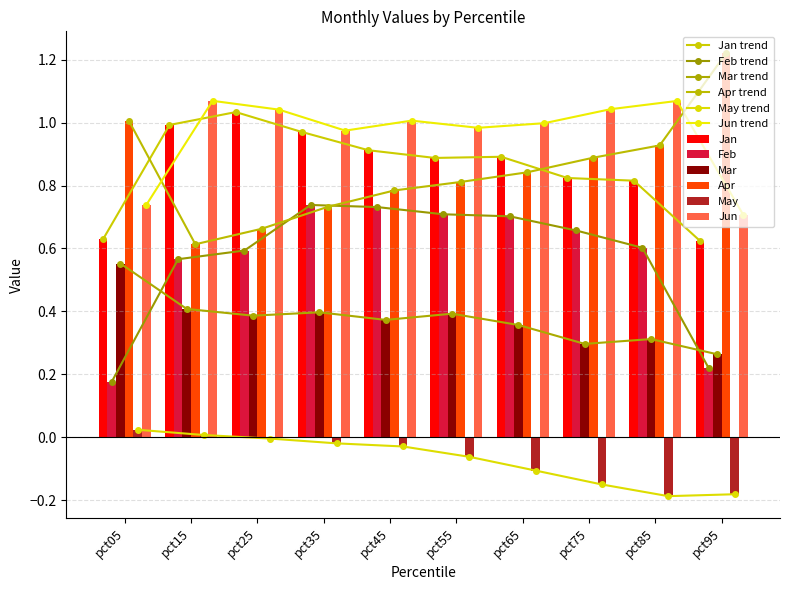

How many values in the Jun series are below 1?

5